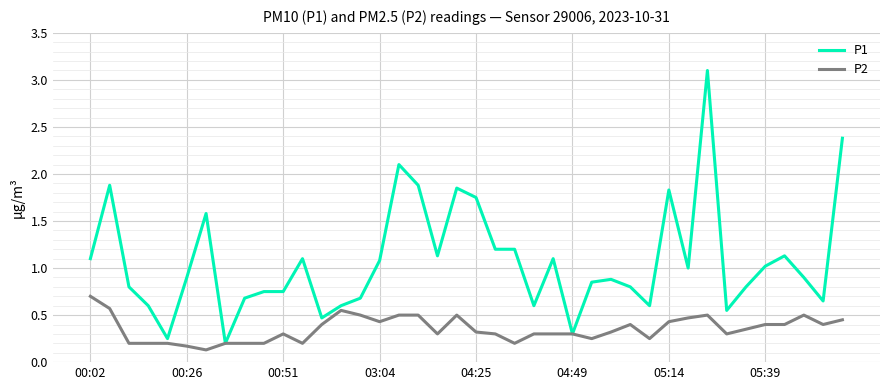

What is the highest value of the P1 series?

3.1